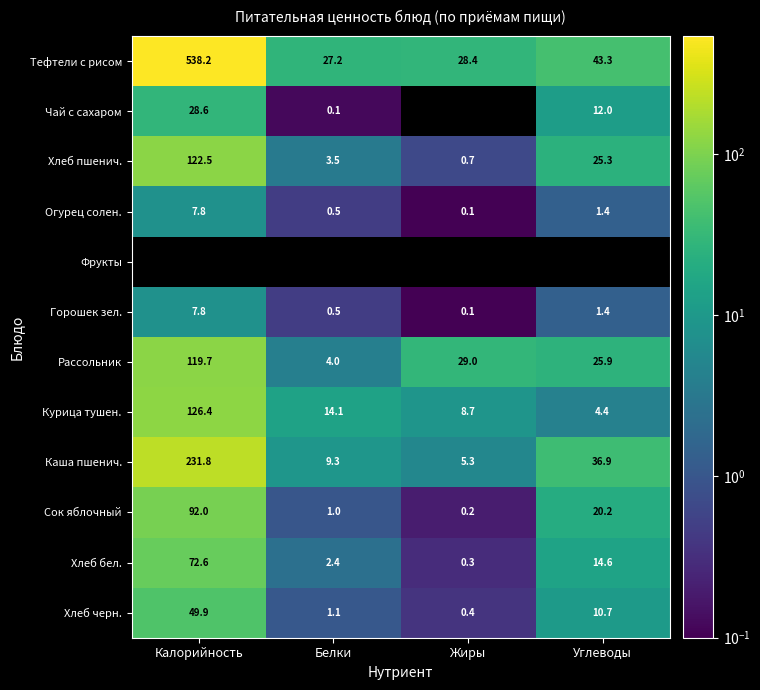

How many values in the Каша пшенич. series exceed 36?

2